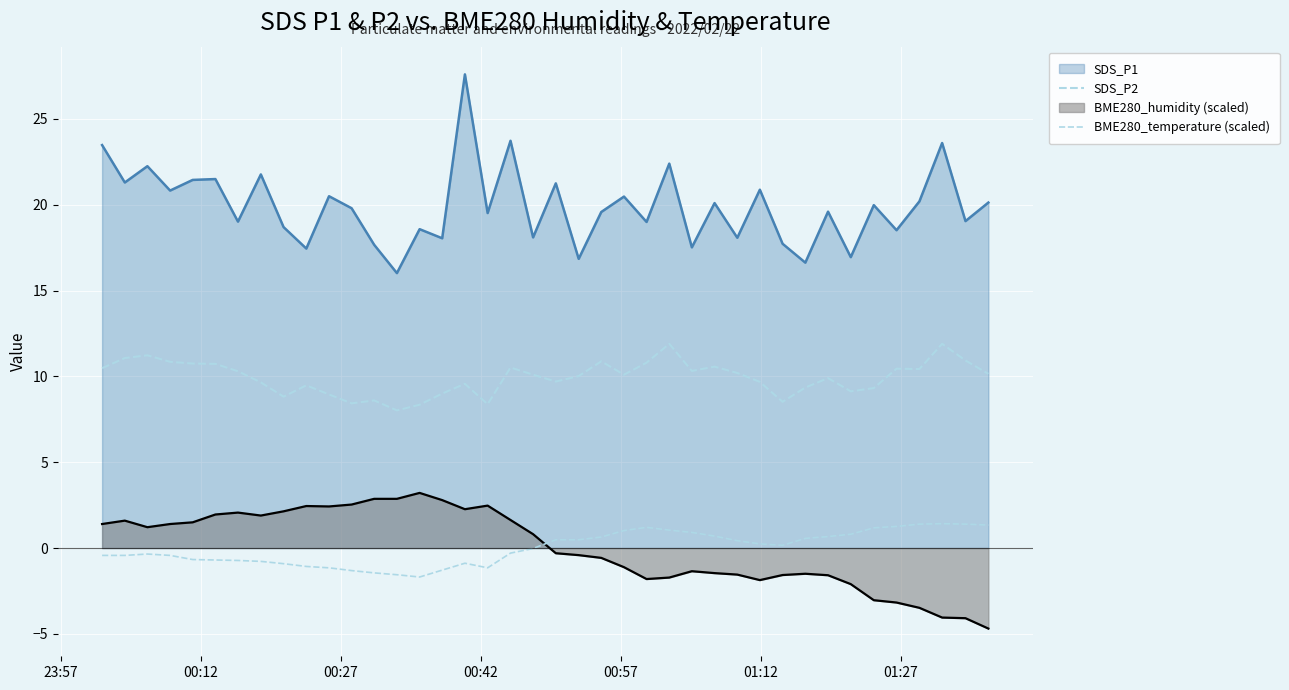

True or false: BME280_temperature (scaled) has more than 0 points higher than both neighbors.

True